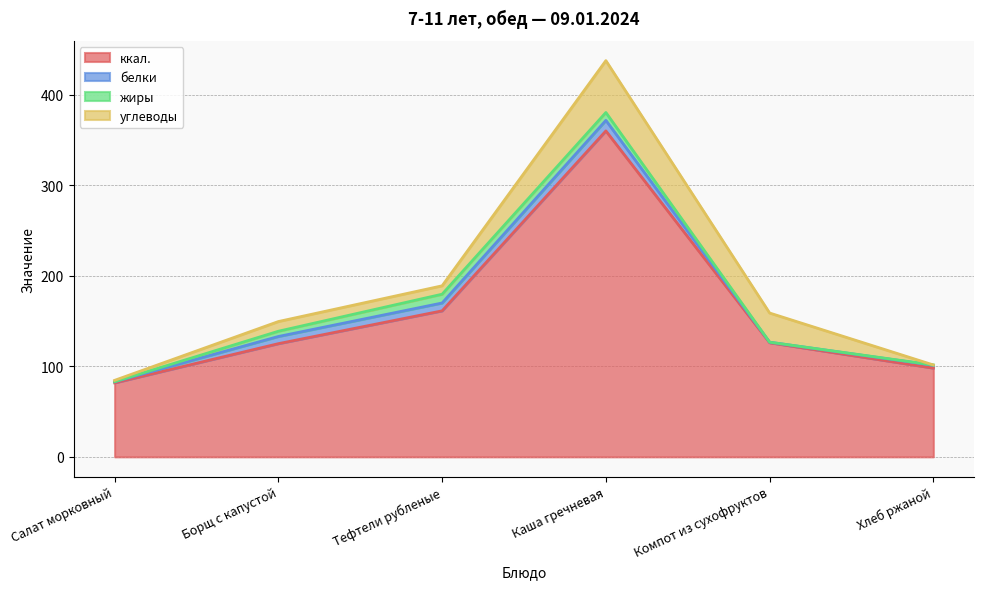

What is the difference between the maximum and minimum values in the белки series?

11.1